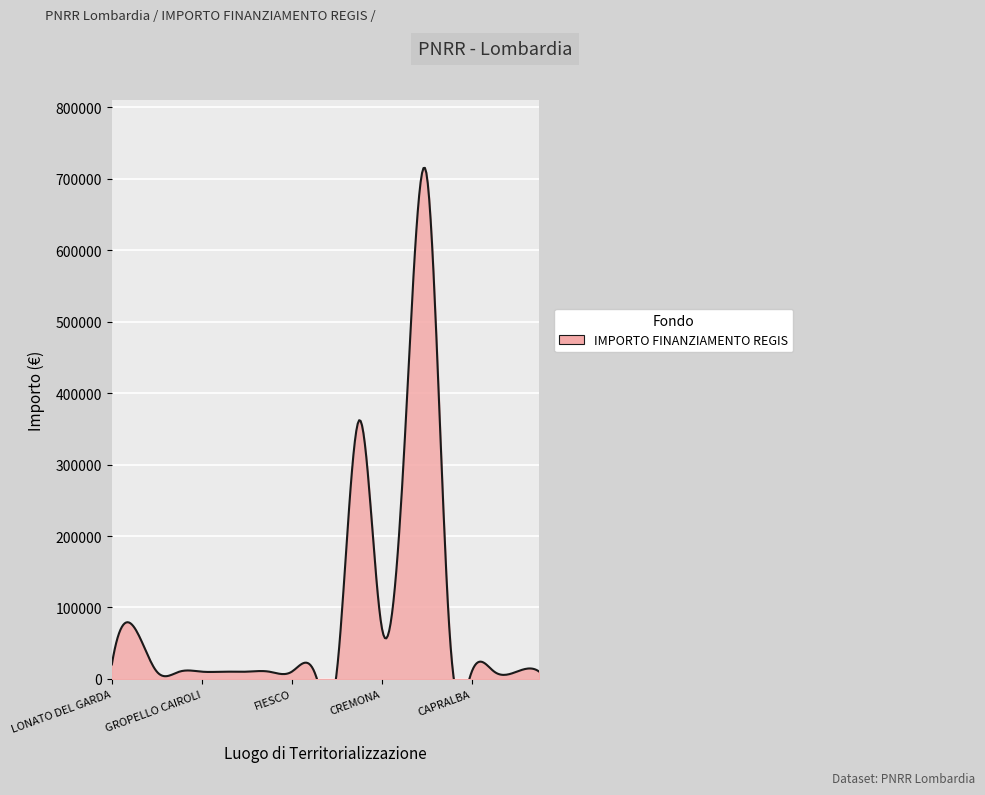

Between GARBAGNATE MONASTERO and FIESCO, which is larger?

GARBAGNATE MONASTERO